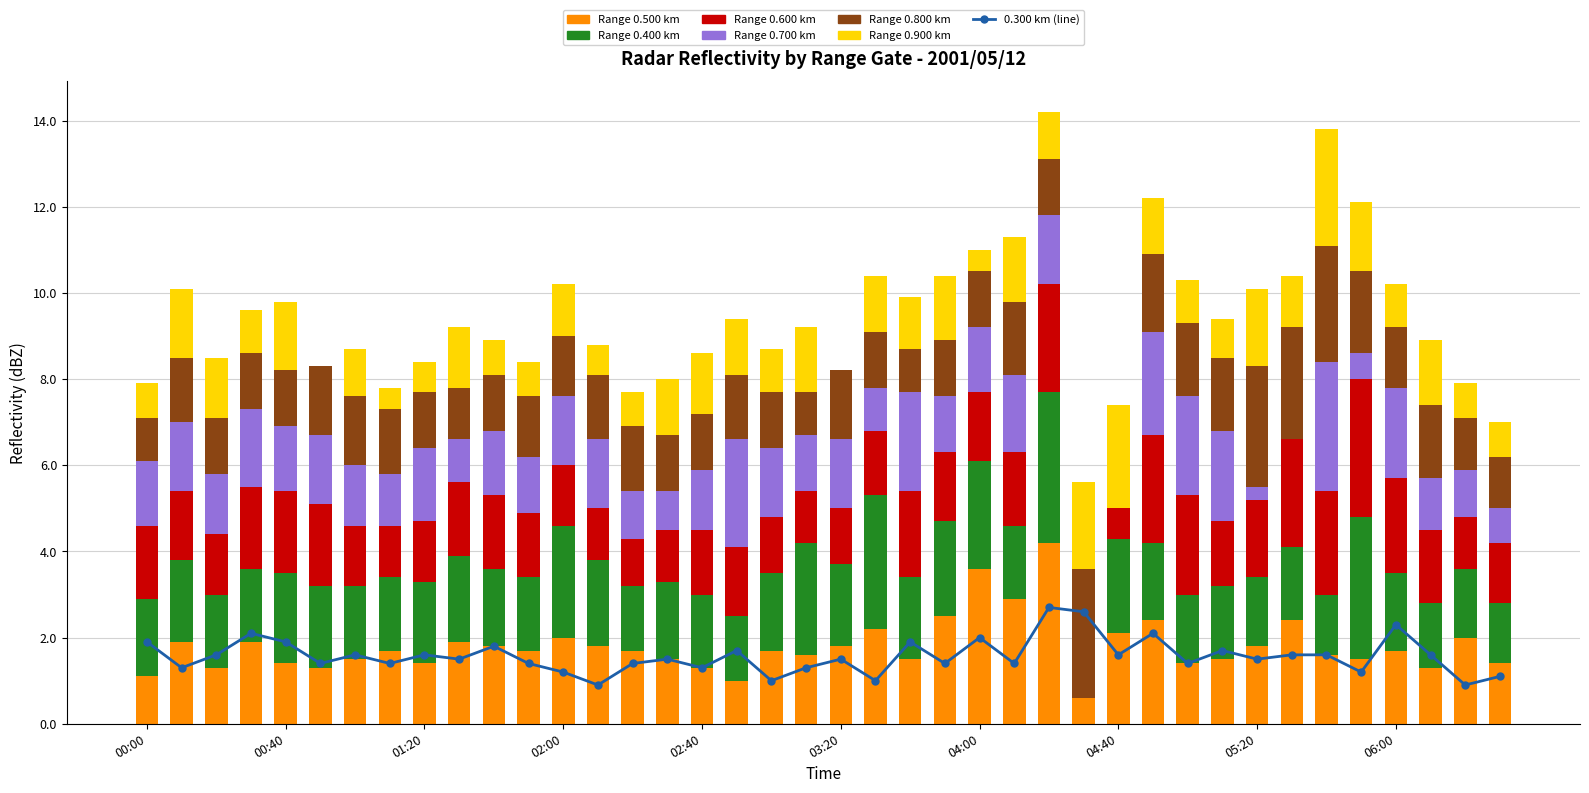

What is the total value across all series at 2001/05/12 05:30?

10.4